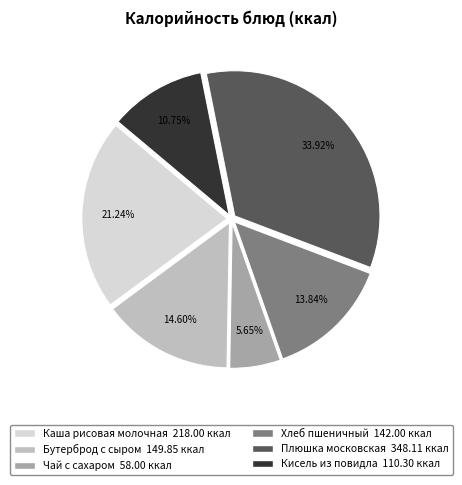

The Бутерброд с сыром slice represents 3% of the pie. True or false?

False